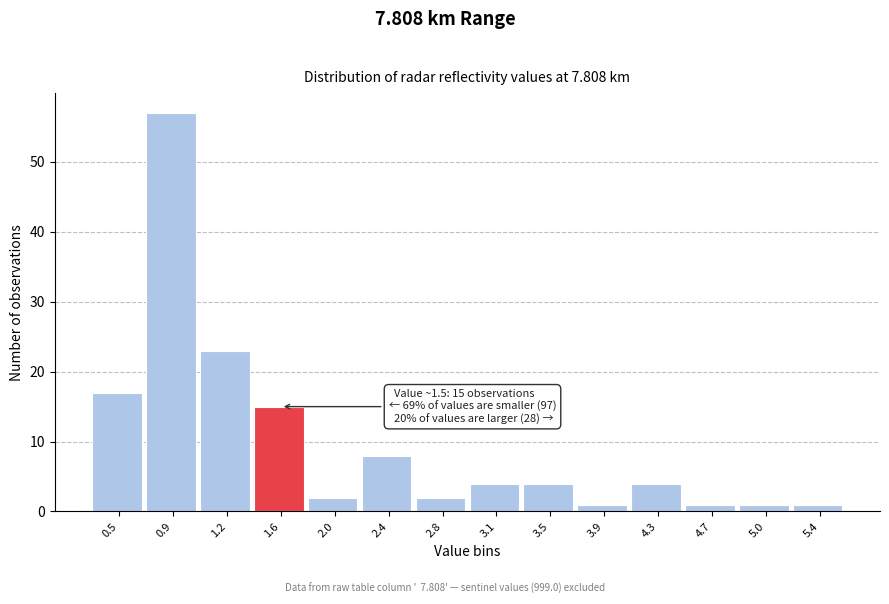

Which range on the x-axis has the tallest bar?

0.70 to 1.05